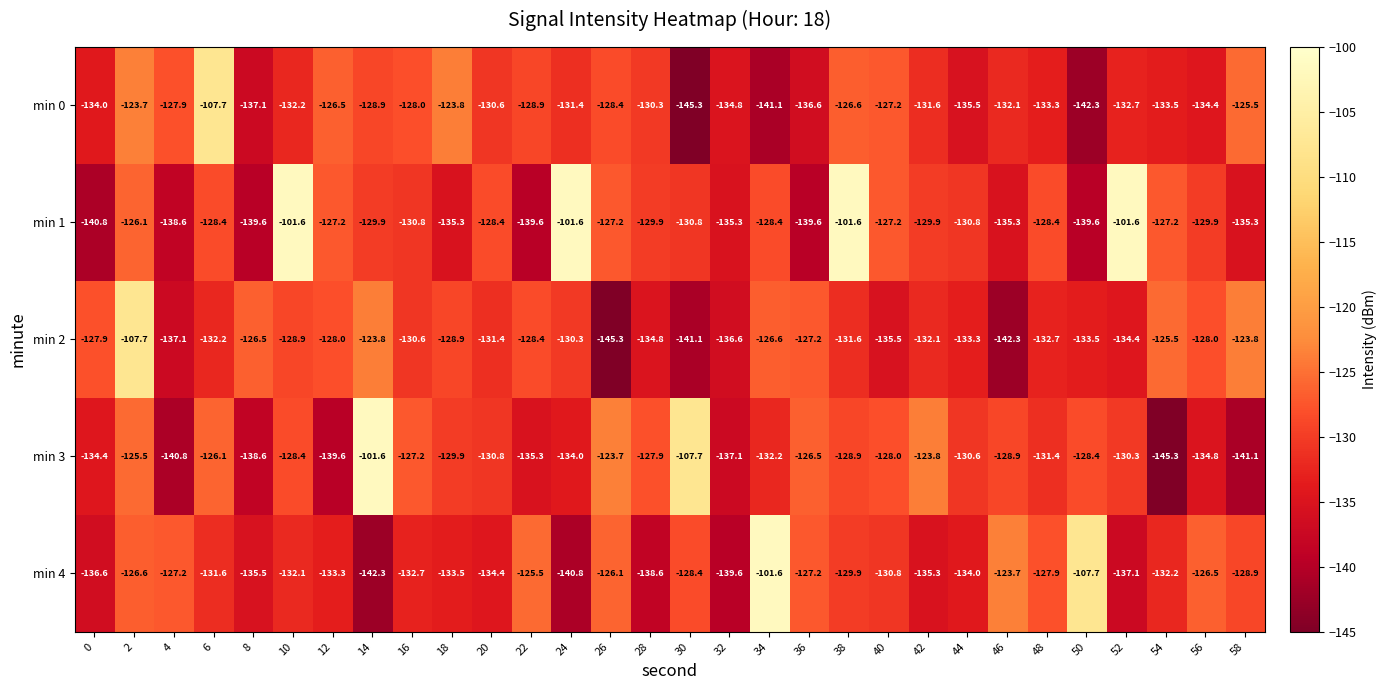

True or false: min 4 has a value of -212.2 at 12.

False